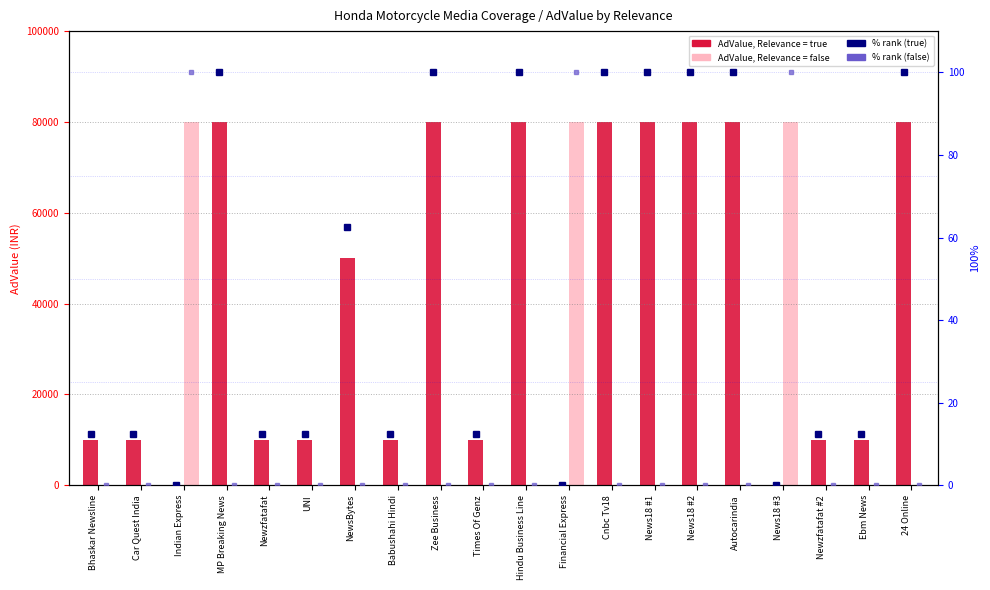

Rank the series at Indian Express from lowest to highest value.

Relevance = true, % rank (true), % rank (false), Relevance = false